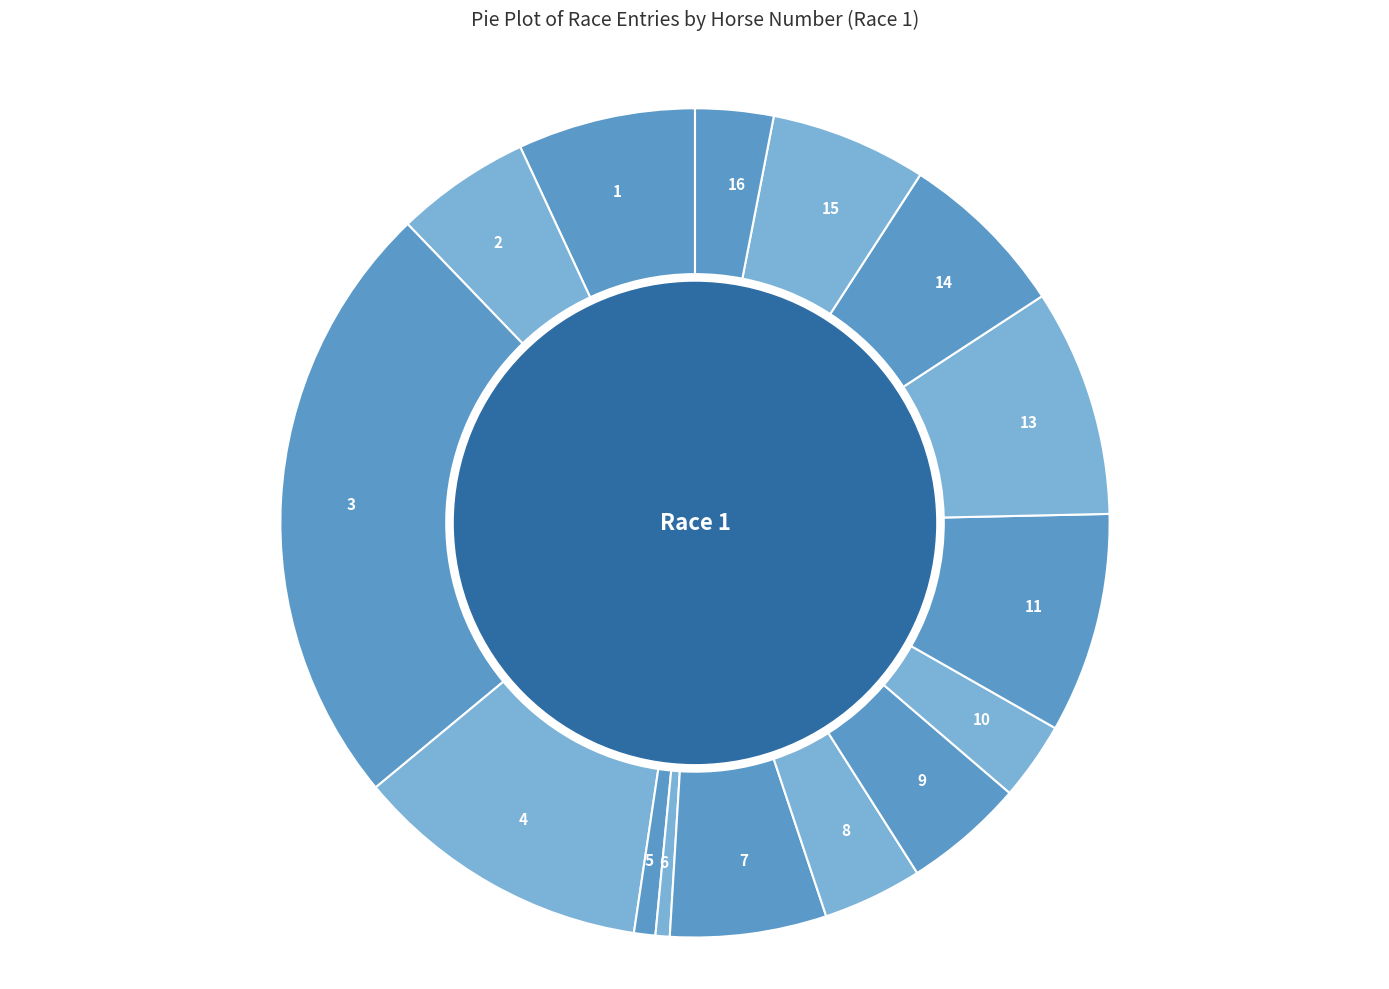

What is the largest slice in the pie chart?

3